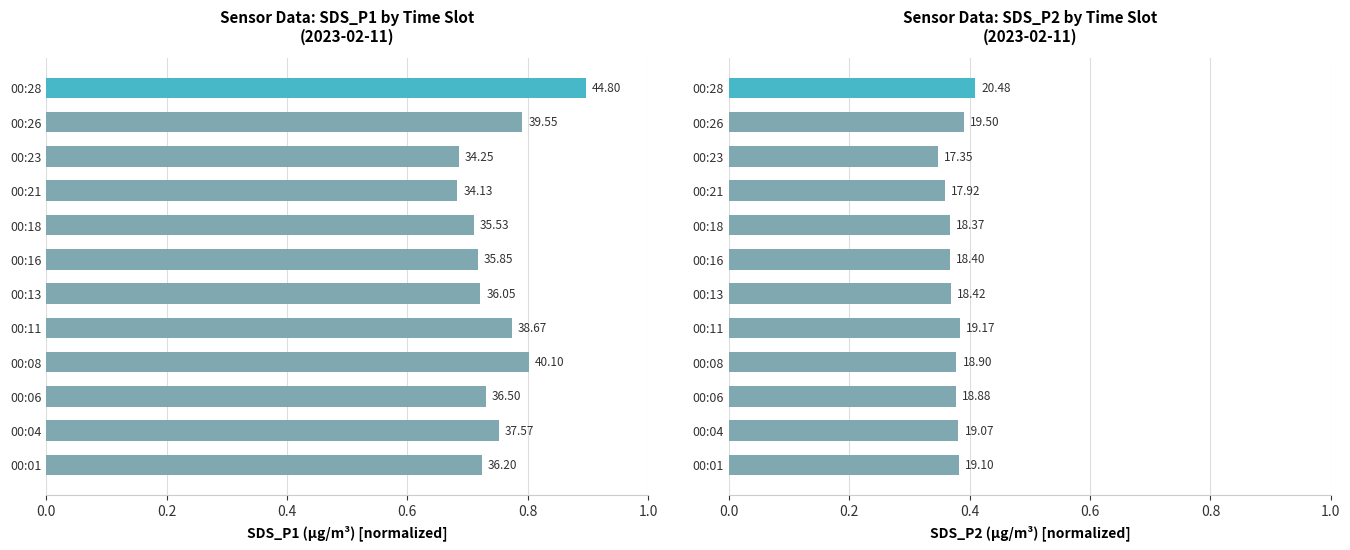

How many bars are there in total?

24